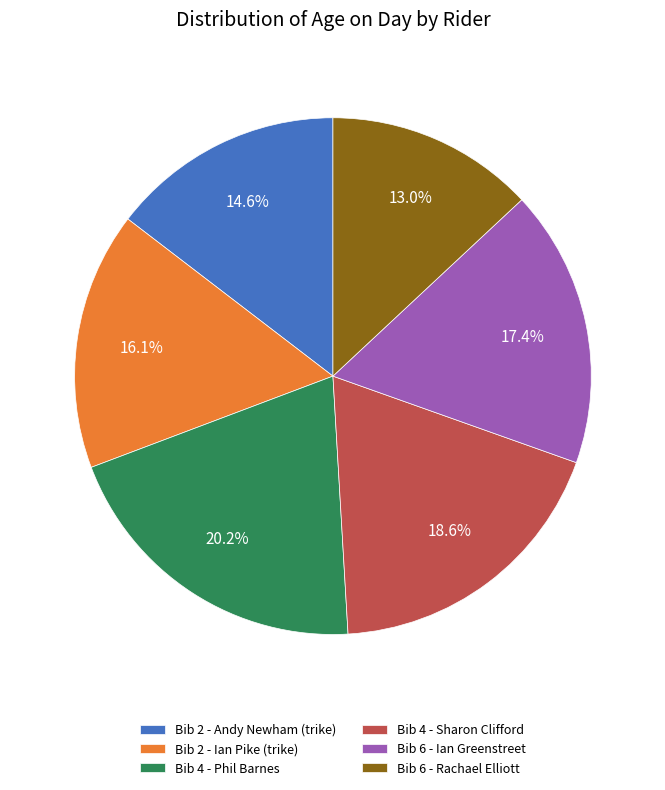

True or false: Bib 2 - Ian Pike (trike) accounts for 16% of the total.

True